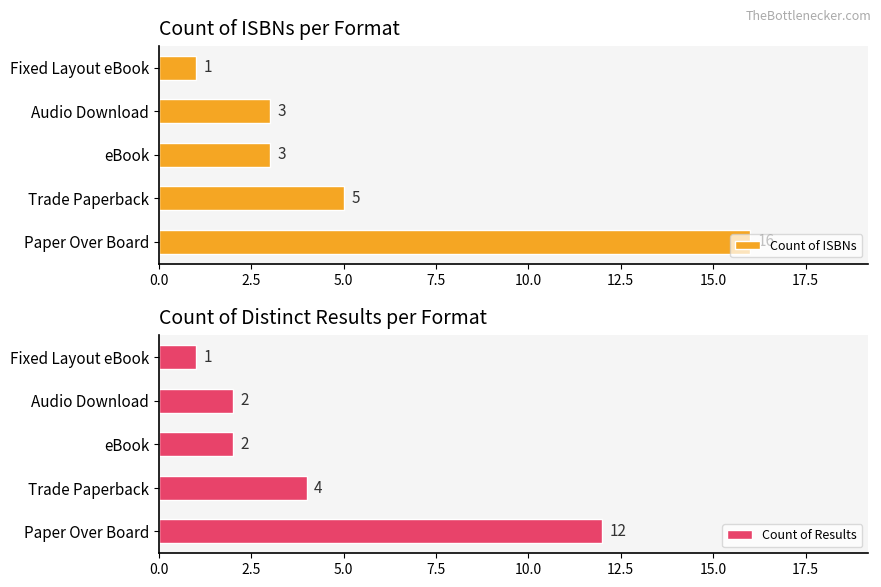

What is the maximum value for Count of Results?

12